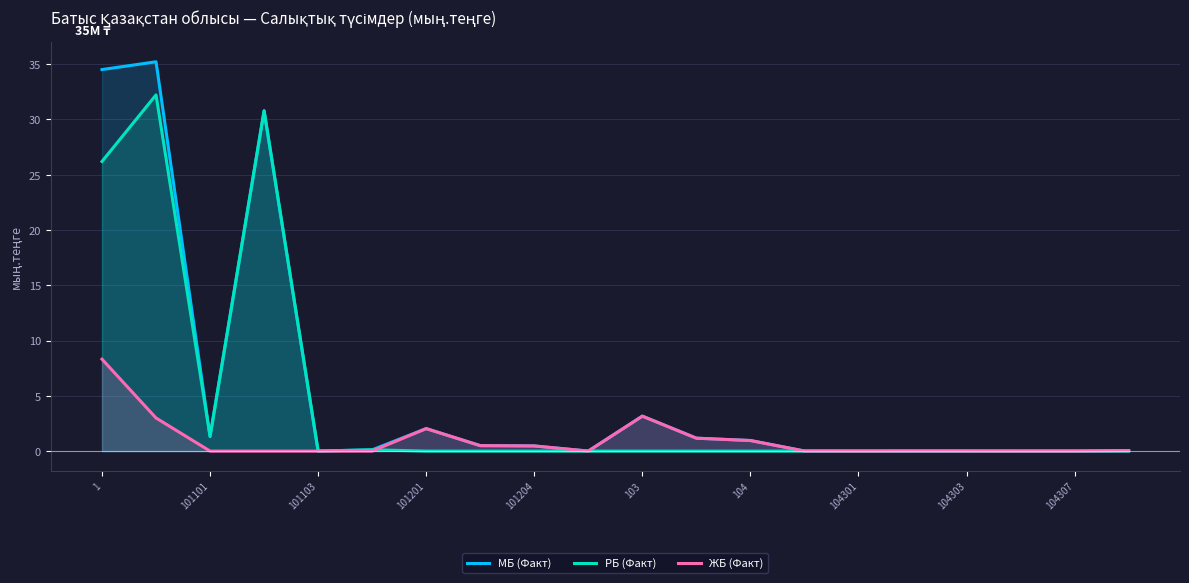

Is the value of ЖБ (Факт) at 101101 greater than the value of МБ (Факт) at 101101?

No